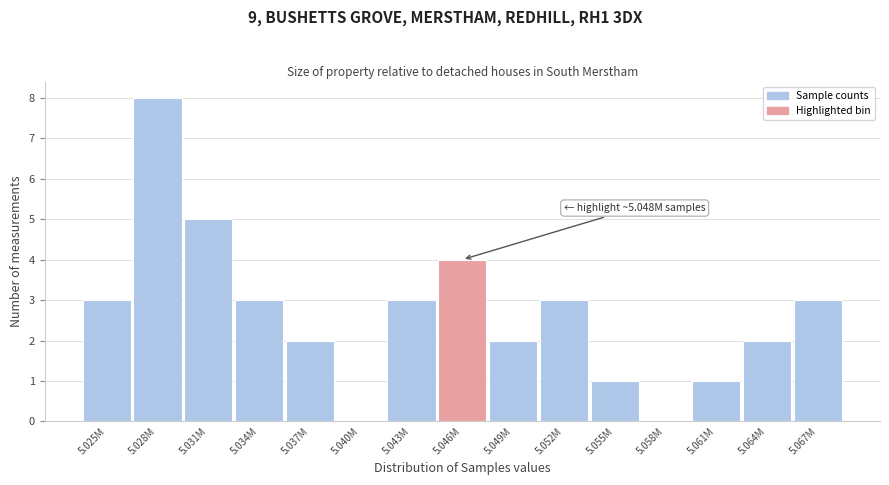

Reading left to right, transcribe all the data shown in this chart.

5.025M=3	5.028M=8	5.031M=5	5.034M=3	5.037M=2	5.040M=0	5.043M=3	5.046M=4	5.049M=2	5.052M=3	5.055M=1	5.058M=0	5.061M=1	5.064M=2	5.067M=3